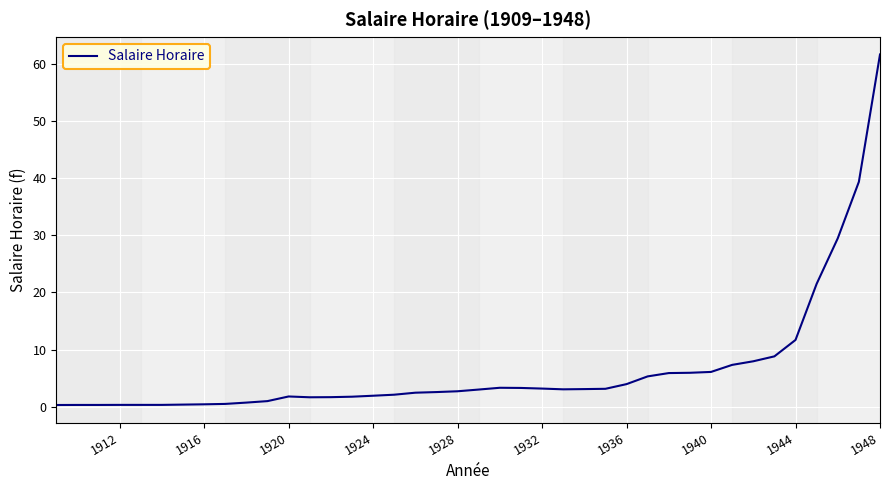

What is the maximum value shown in the chart?

61.6